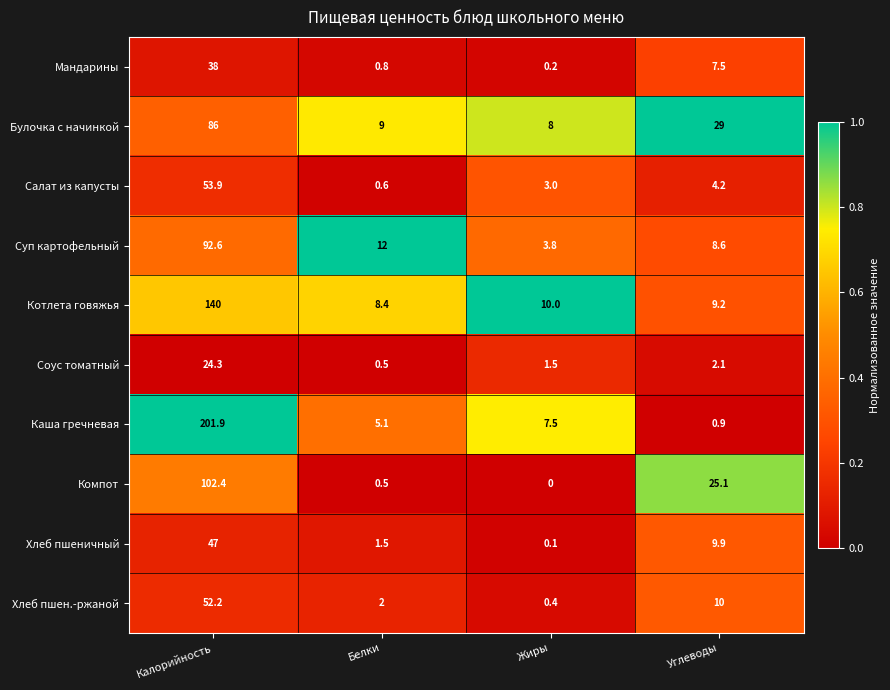

How many data points in Суп картофельный are less than 12?

2